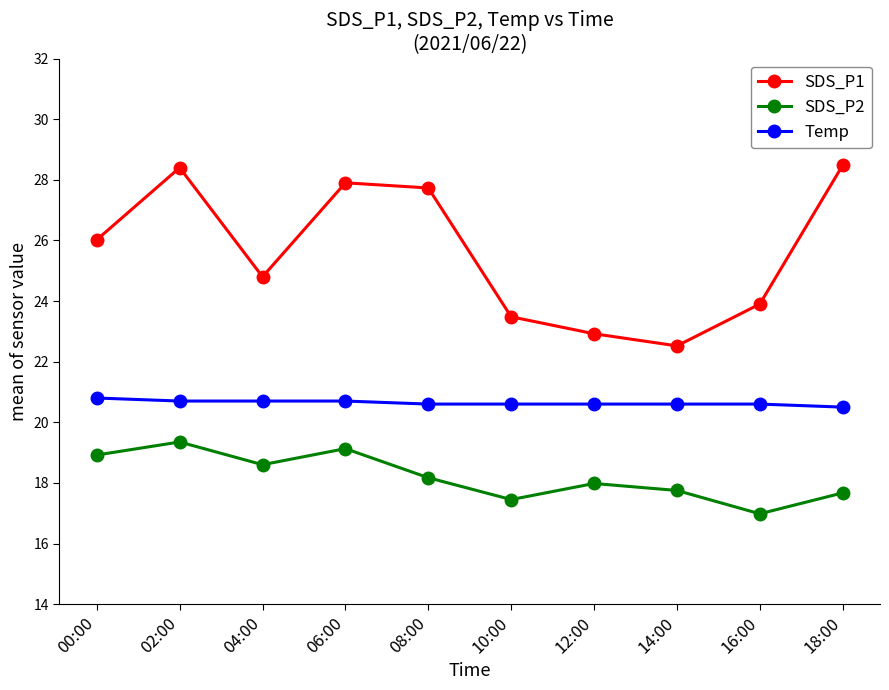

The Temp series shows 5.8 at 04:00. True or false?

False